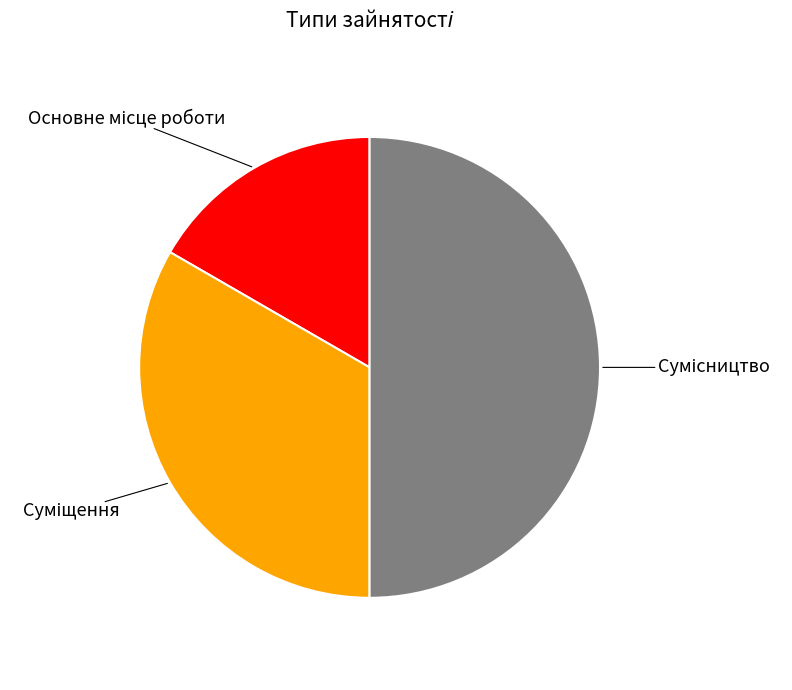

Which slice is the smallest?

Основне місце роботи